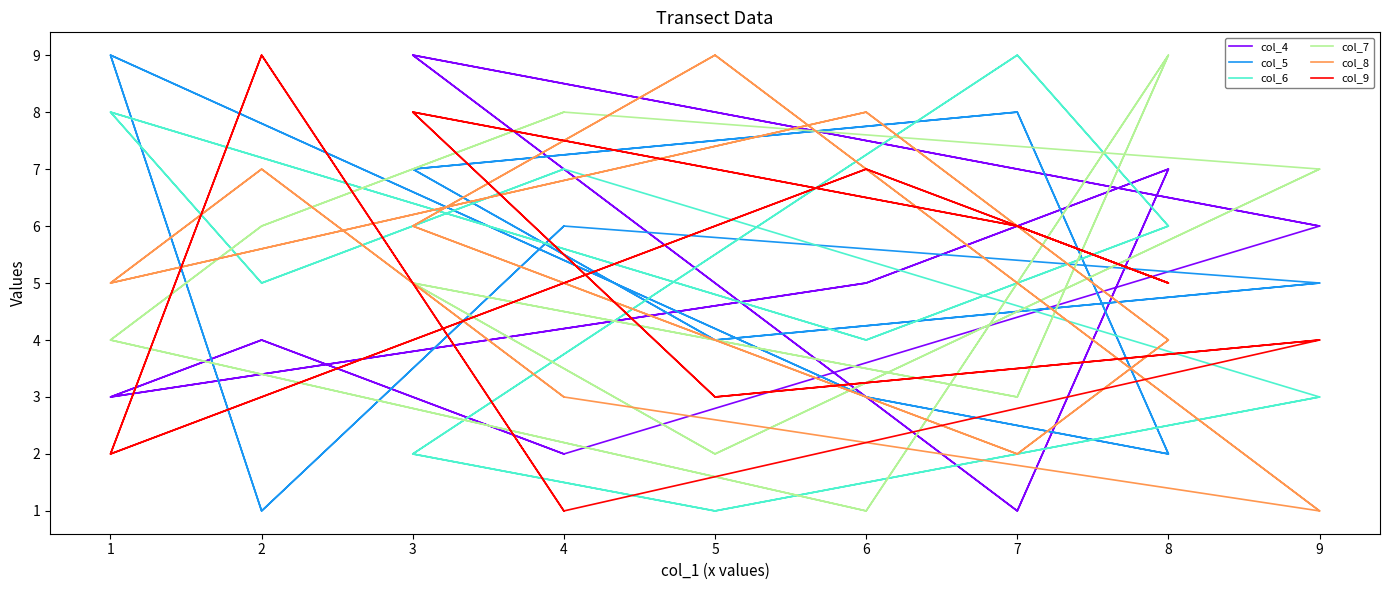

How many interior local valleys does the col_9 series have?

7